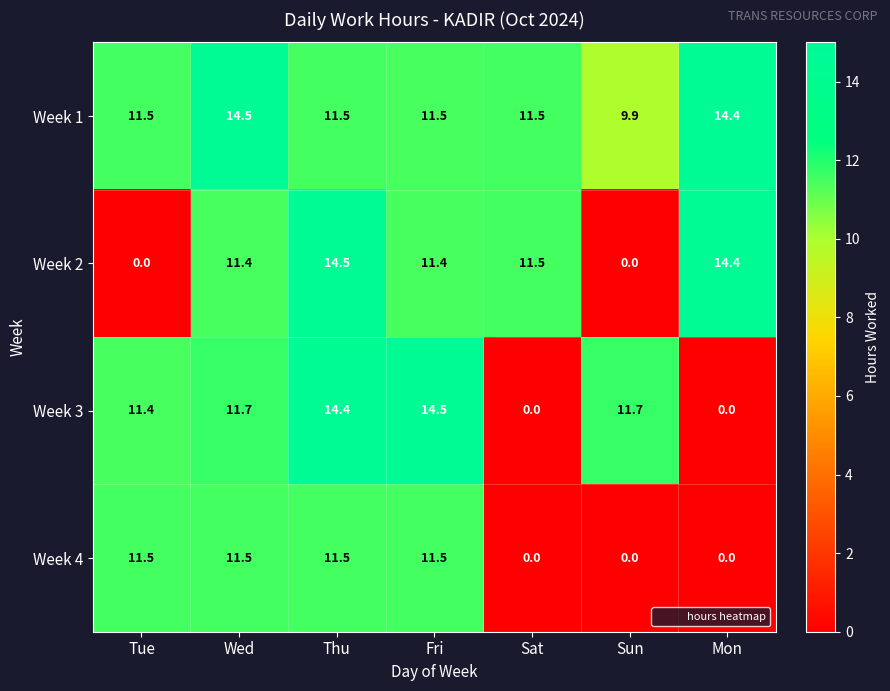

Which series has the largest total across all categories?

Week 1